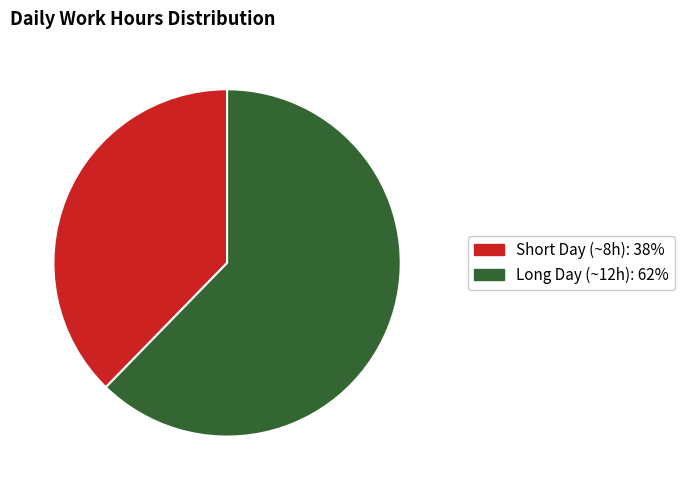

Is there any slice that represents more than half of the pie?

Yes